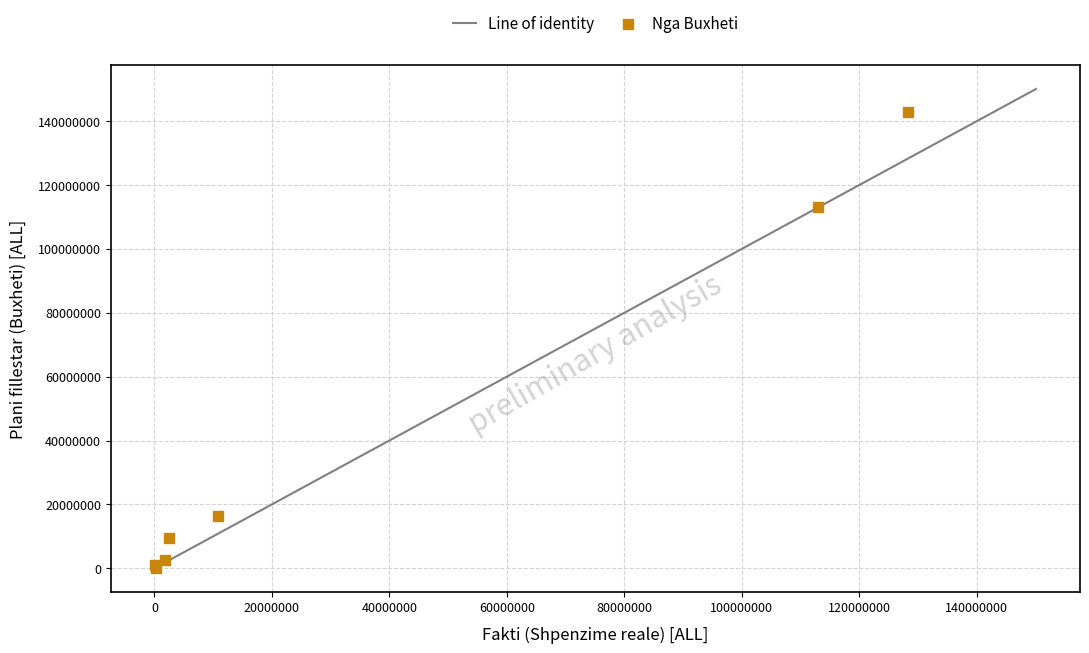

What Y value in the scatter plot is closest to 71560500?

113000000